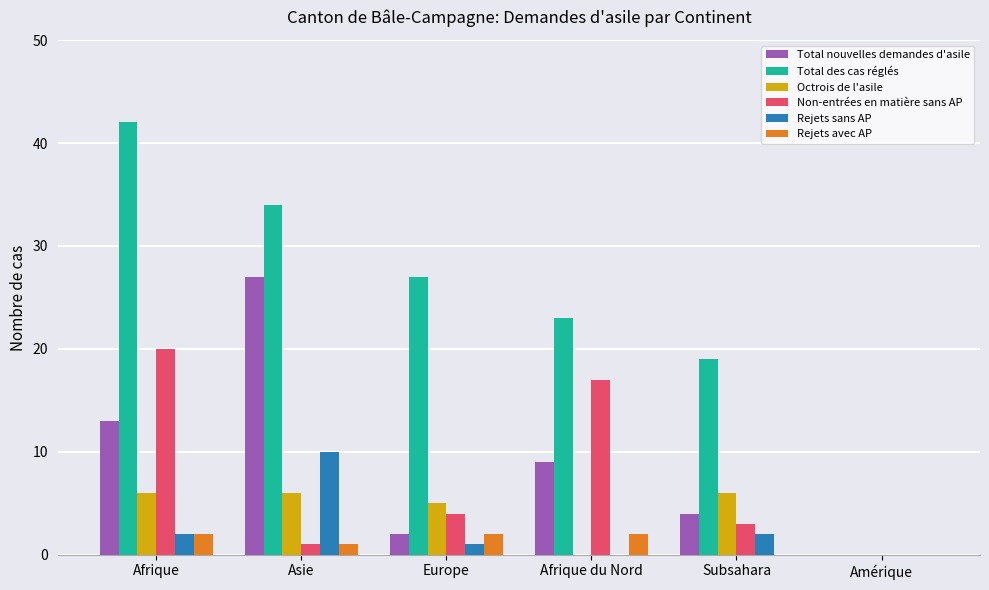

Reading left to right, extract all data points from this chart.

Total nouvelles demandes d'asile: Afrique=13	Asie=27	Europe=2	Afrique du Nord=9	Subsahara=4	Amérique=0
Total des cas réglés: Afrique=42	Asie=34	Europe=27	Afrique du Nord=23	Subsahara=19	Amérique=0
Octrois de l'asile: Afrique=6	Asie=6	Europe=5	Afrique du Nord=0	Subsahara=6	Amérique=0
Non-entrées en matière sans AP: Afrique=20	Asie=1	Europe=4	Afrique du Nord=17	Subsahara=3	Amérique=0
Rejets sans AP: Afrique=2	Asie=10	Europe=1	Afrique du Nord=0	Subsahara=2	Amérique=0
Rejets avec AP: Afrique=2	Asie=1	Europe=2	Afrique du Nord=2	Subsahara=0	Amérique=0